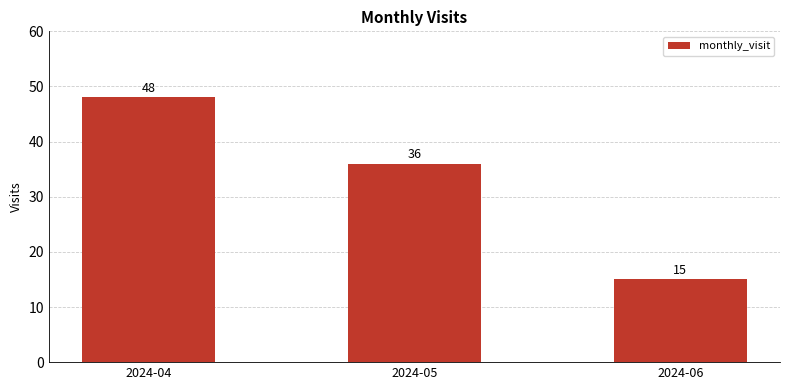

Count the number of data series in this chart.

1